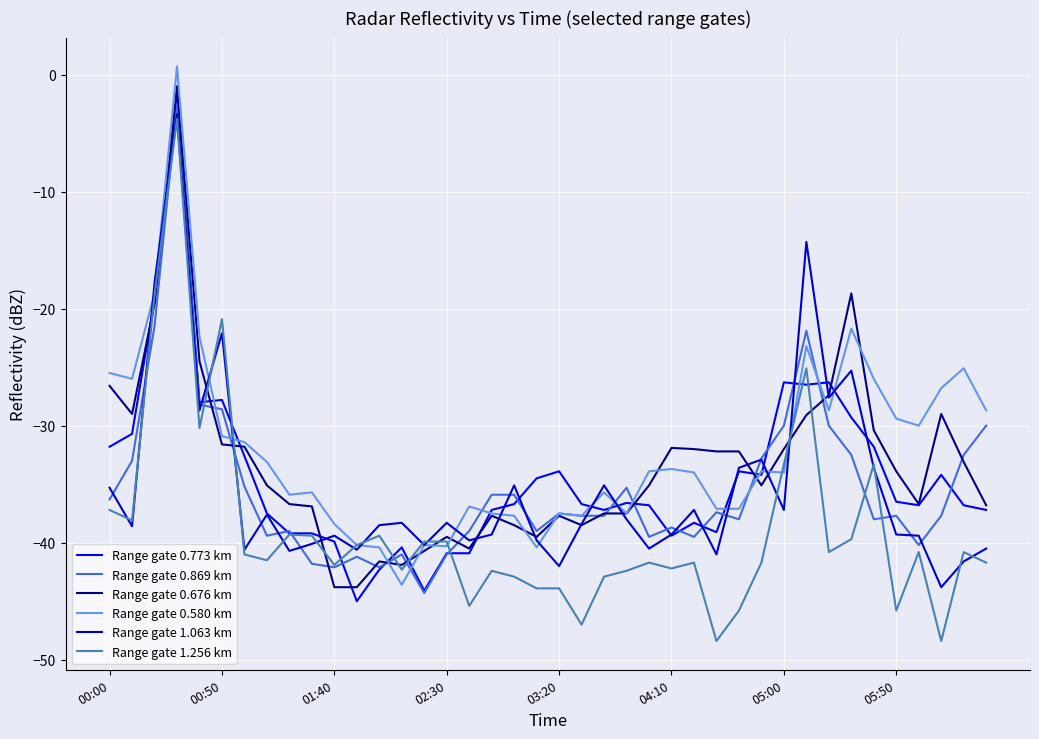

What are all the series names shown in the legend?

Range gate 0.773 km, Range gate 0.869 km, Range gate 0.676 km, Range gate 0.580 km, Range gate 1.063 km, Range gate 1.256 km